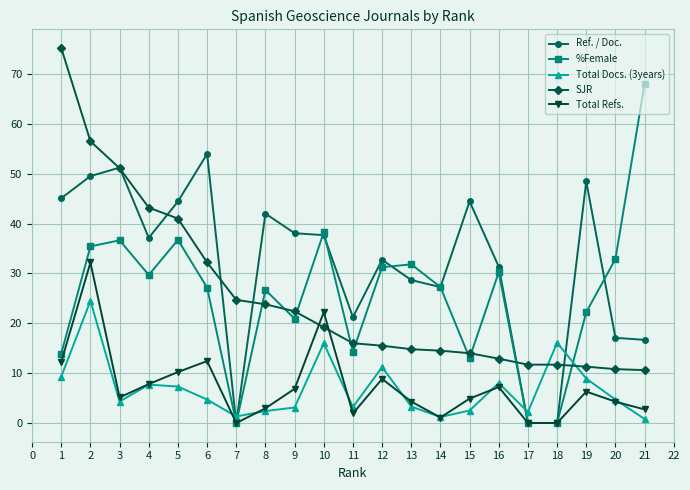

What are all the series names shown in the legend?

Ref. / Doc., %Female, Total Docs. (3years), SJR, Total Refs.